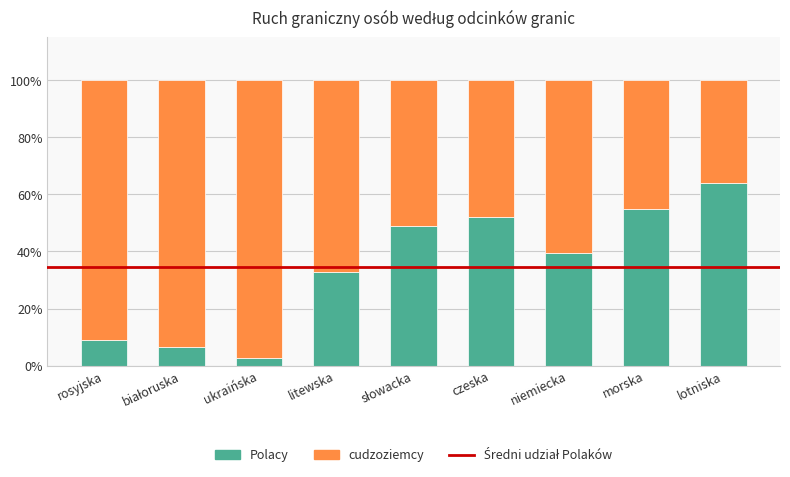

Does the chart contain any negative values?

No